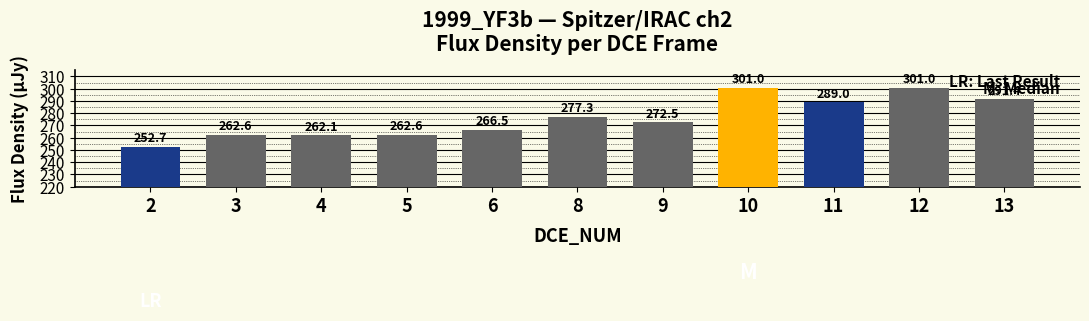

True or false: the data shows 301.0 at 10.

True